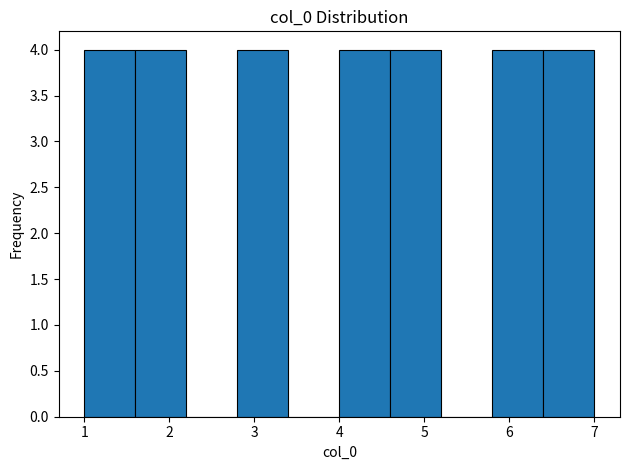

Reading left to right, transcribe this chart: for each bar, give the range it covers on the x-axis and its height. The values are not printed on the chart, so give them approximately, as read against the axis.

1.0 to 1.6: 4
1.6 to 2.2: 4
2.2 to 2.8: 0
2.8 to 3.4: 4
3.4 to 4.0: 0
4.0 to 4.6: 4
4.6 to 5.2: 4
5.2 to 5.8: 0
5.8 to 6.4: 4
6.4 to 7.0: 4